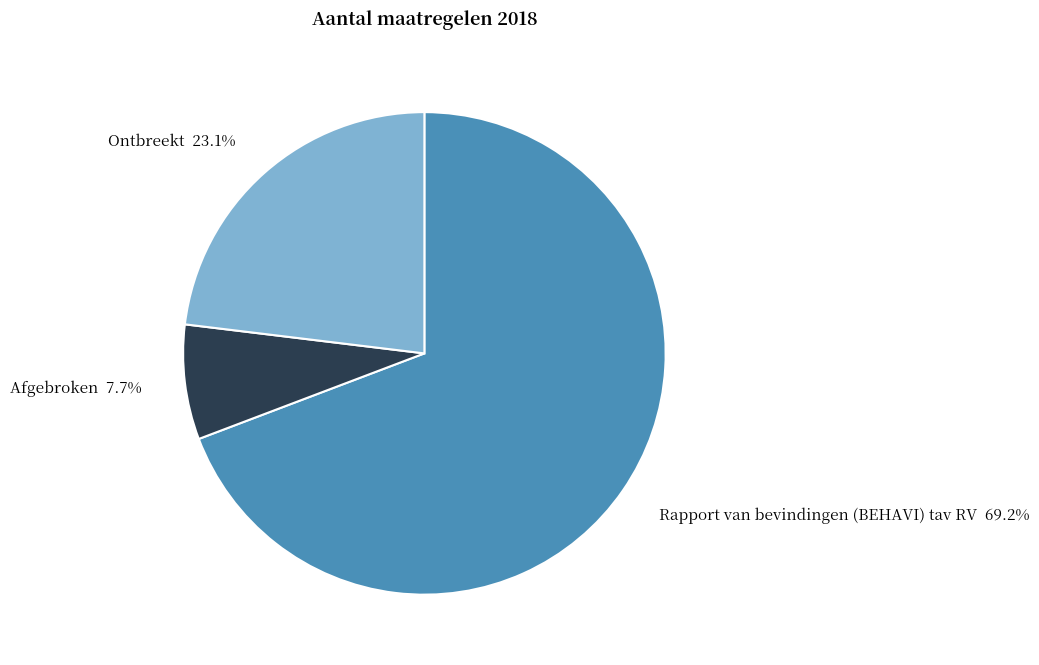

Which category accounts for the majority?

Rapport van bevindingen (BEHAVI) tav RV